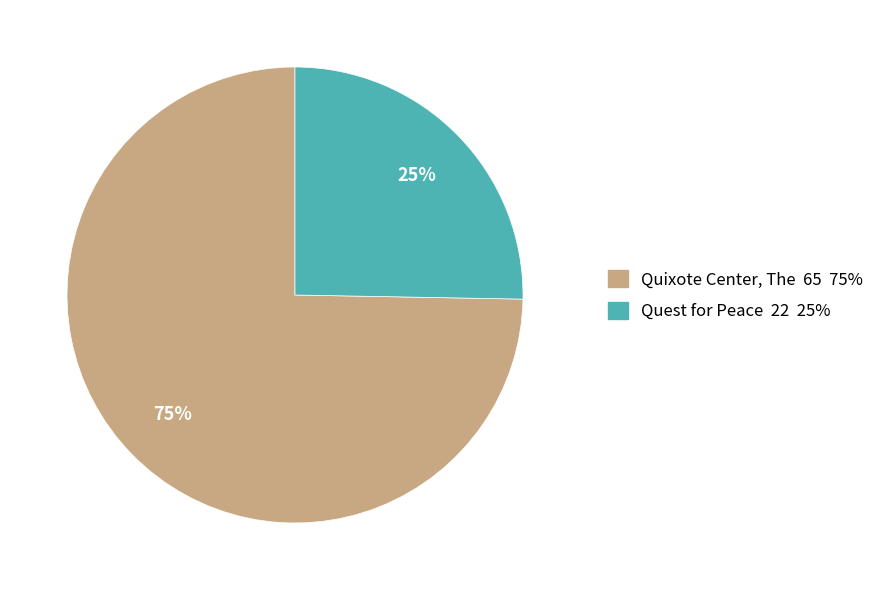

How many segments does this pie chart have?

2